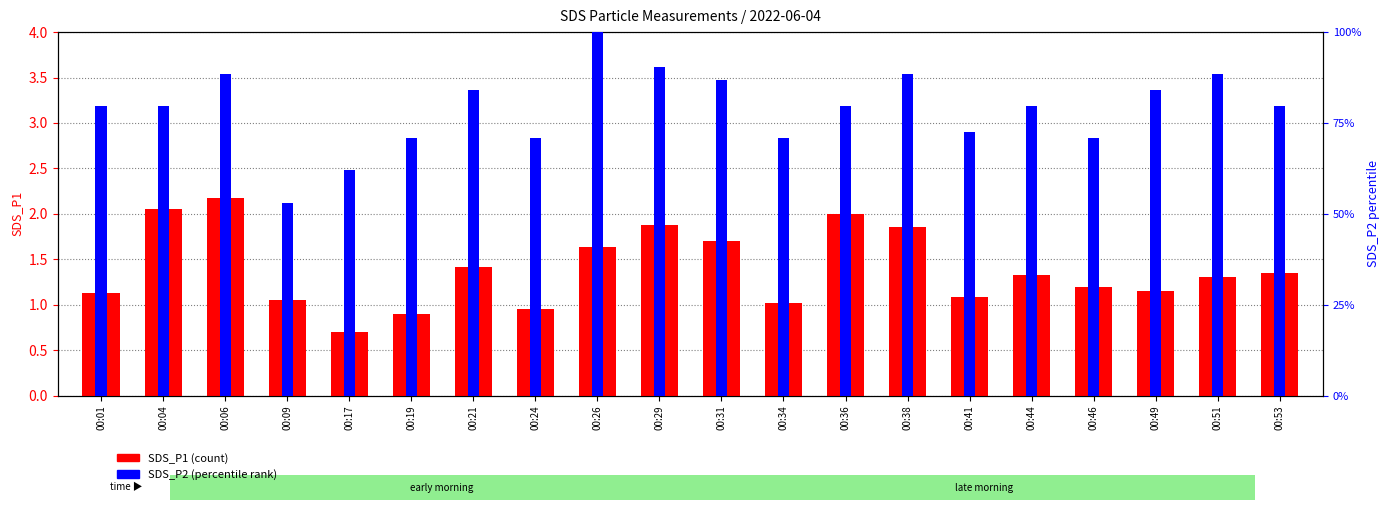

Rank the series by their maximum value, from lowest to highest.

SDS_P1, SDS_P2